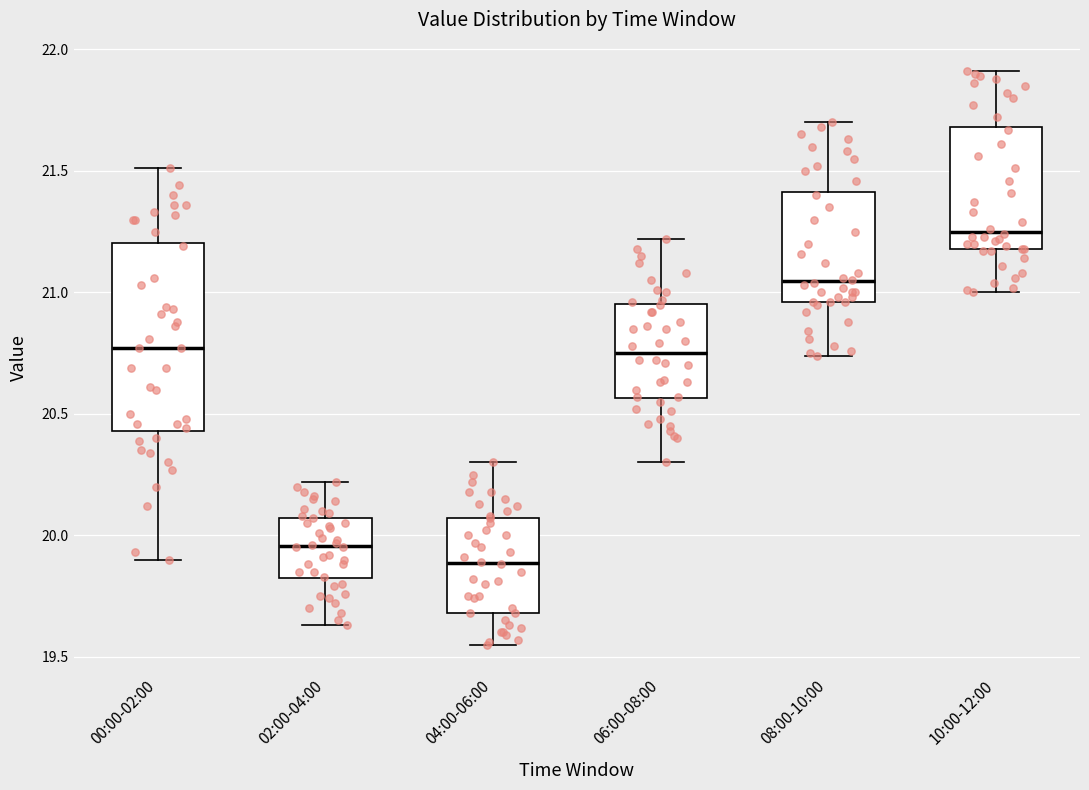

Comparing the boxes themselves (not the whiskers), which one is the tallest?

00:00-02:00